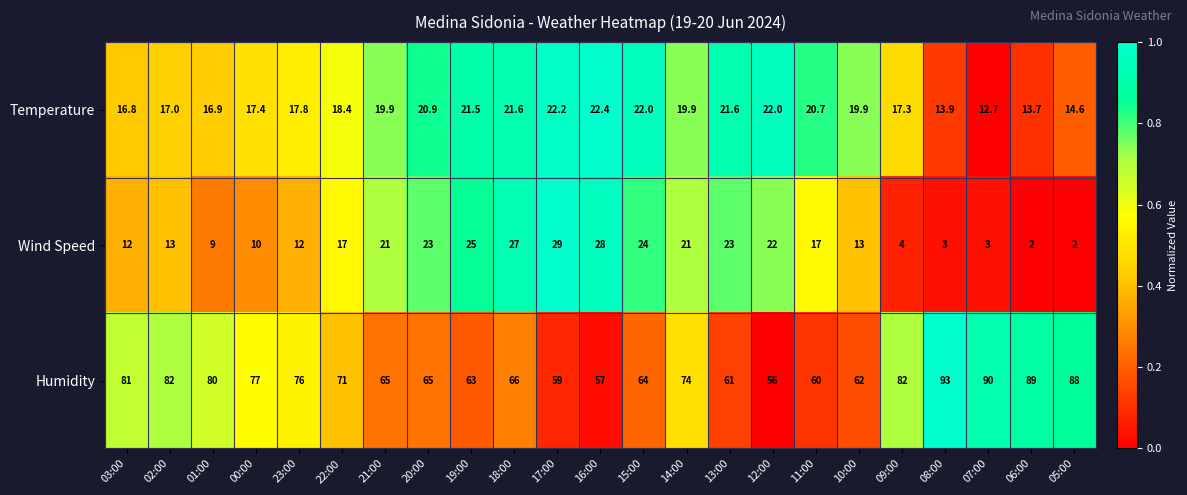

At which category is the sum across all series the highest?

14:00